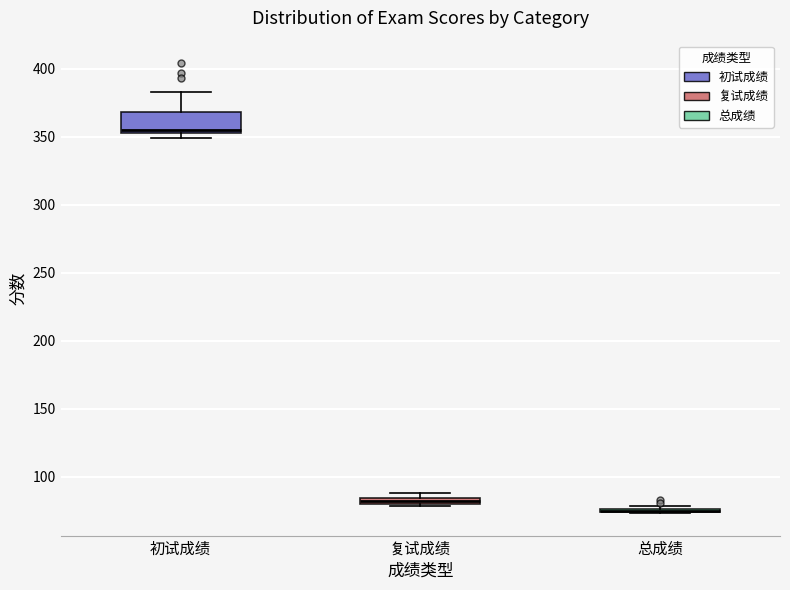

Which box is the tallest, from its lower edge to its upper edge?

初试成绩